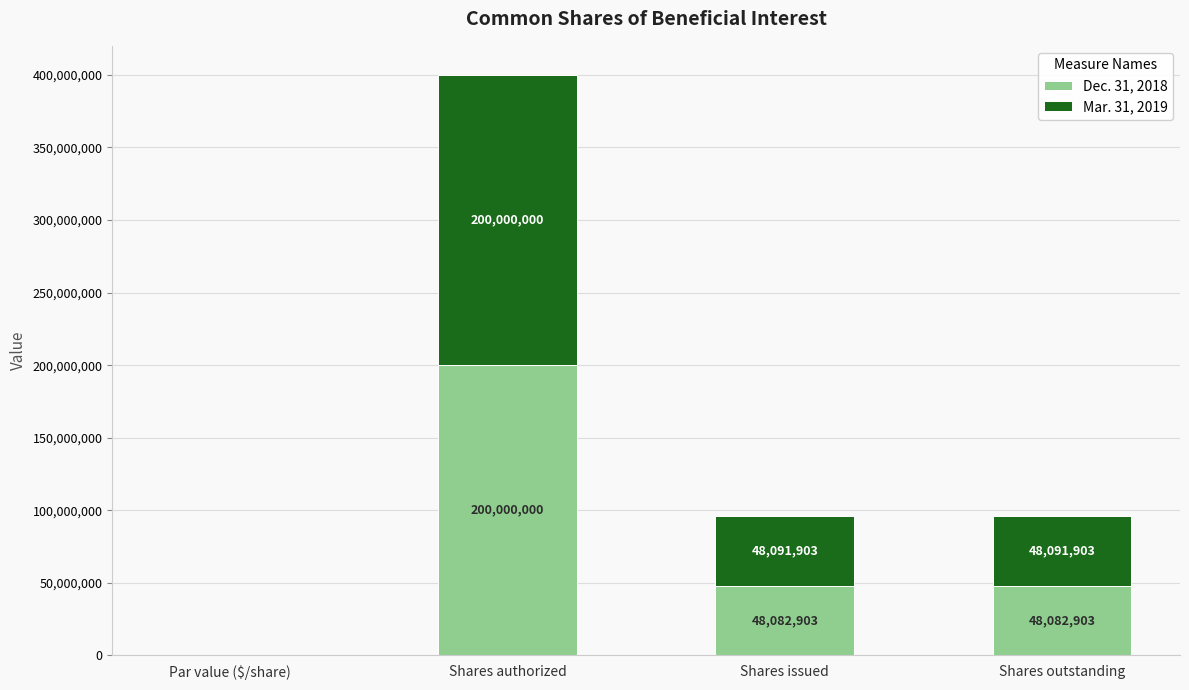

At which category is the sum across all series the highest?

Shares authorized